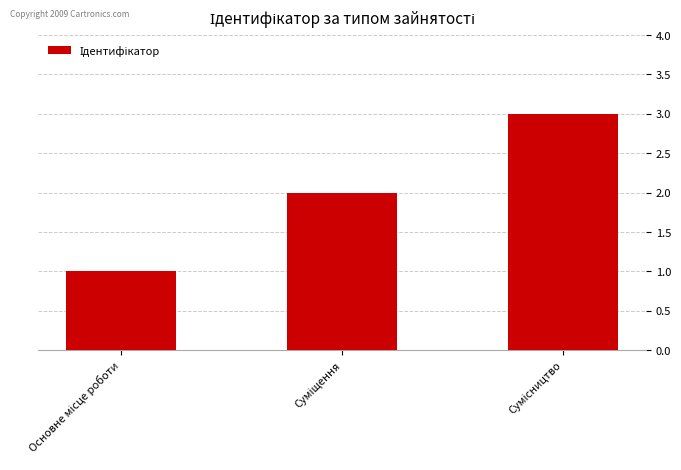

What is the sum of all values?

6